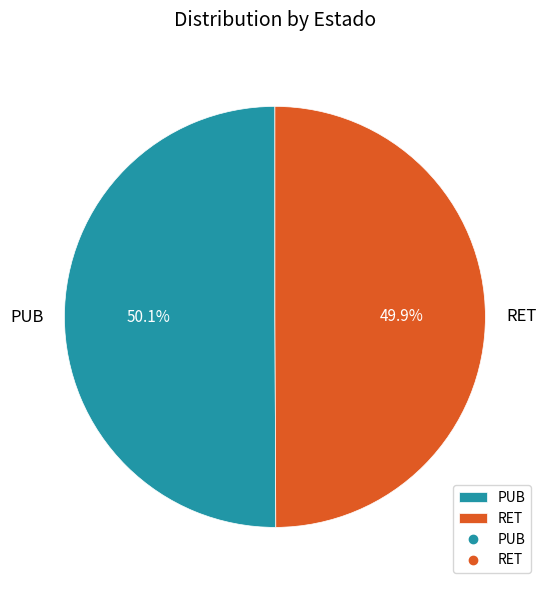

What percentage is NOT represented by PUB?

49.9%